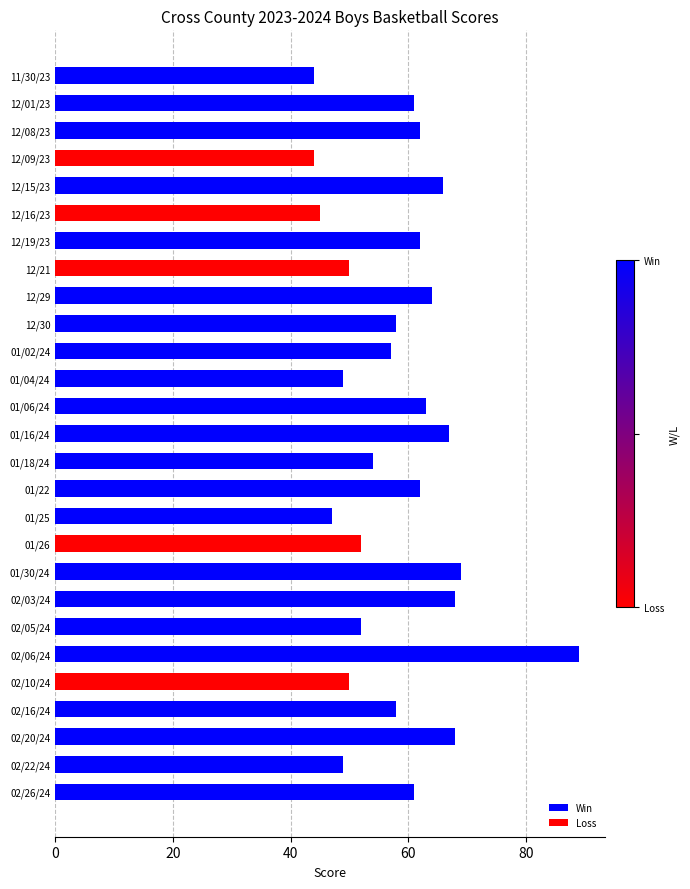

Reading bottom to top, what are all the values shown in this chart?

02/26/24=61	02/22/24=49	02/20/24=68	02/16/24=58	02/10/24=50	02/06/24=89	02/05/24=52	02/03/24=68	01/30/24=69	01/26=52	01/25=47	01/22=62	01/18/24=54	01/16/24=67	01/06/24=63	01/04/24=49	01/02/24=57	12/30=58	12/29=64	12/21=50	12/19/23=62	12/16/23=45	12/15/23=66	12/09/23=44	12/08/23=62	12/01/23=61	11/30/23=44